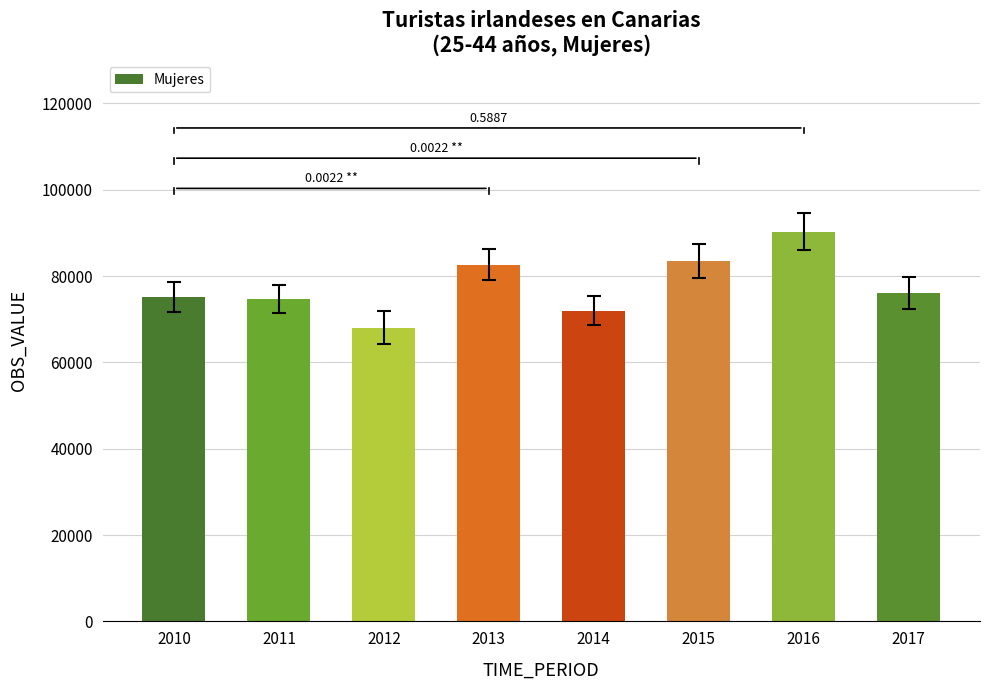

Is it true that the value at 2016 is 90311?

True